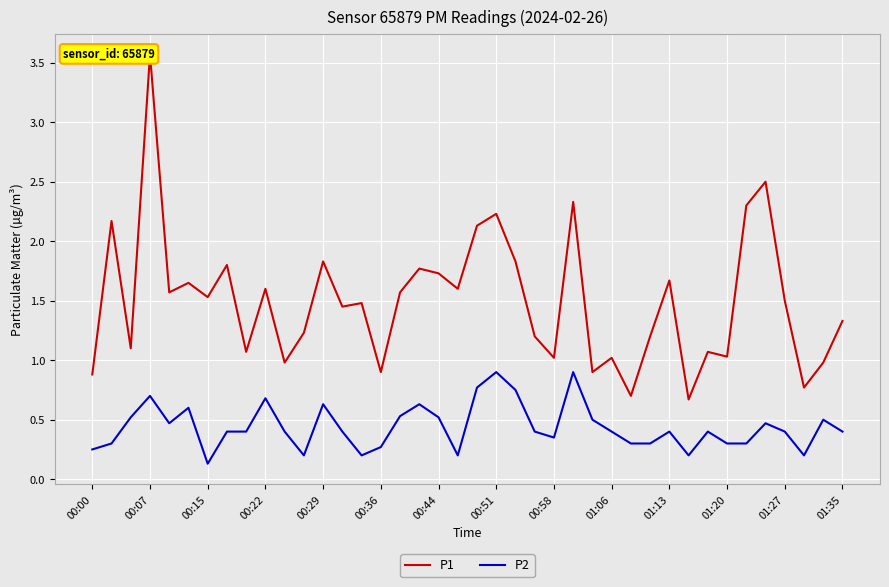

What is the sum of all P1 values?

59.9